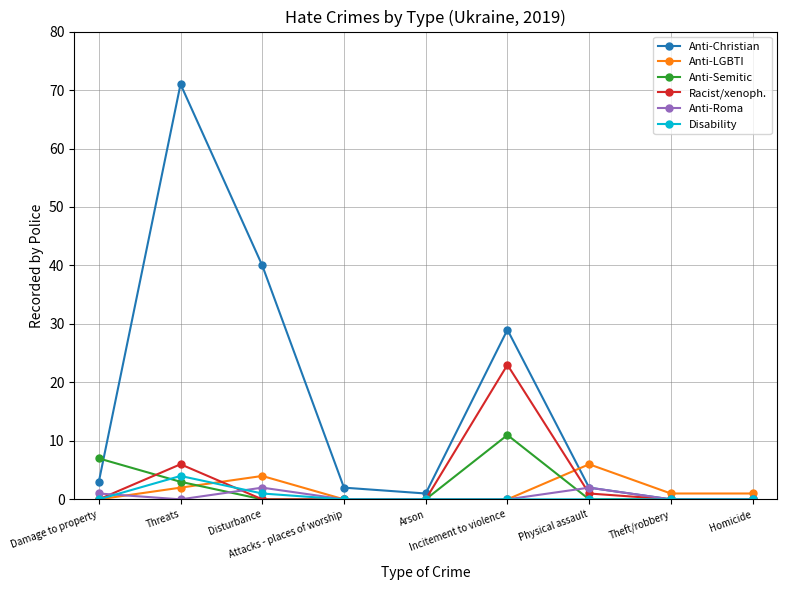

Reading left to right, extract all data points from this chart.

Anti-Christian: 3	71	40	2	1	29	2	0	0
Anti-LGBTI: 0	2	4	0	0	0	6	1	1
Anti-Semitic: 7	3	0	0	0	11	0	0	0
Racist/xenoph.: 0	6	0	0	0	23	1	0	0
Anti-Roma: 1	0	2	0	0	0	2	0	0
Disability: 0	4	1	0	0	0	0	0	0